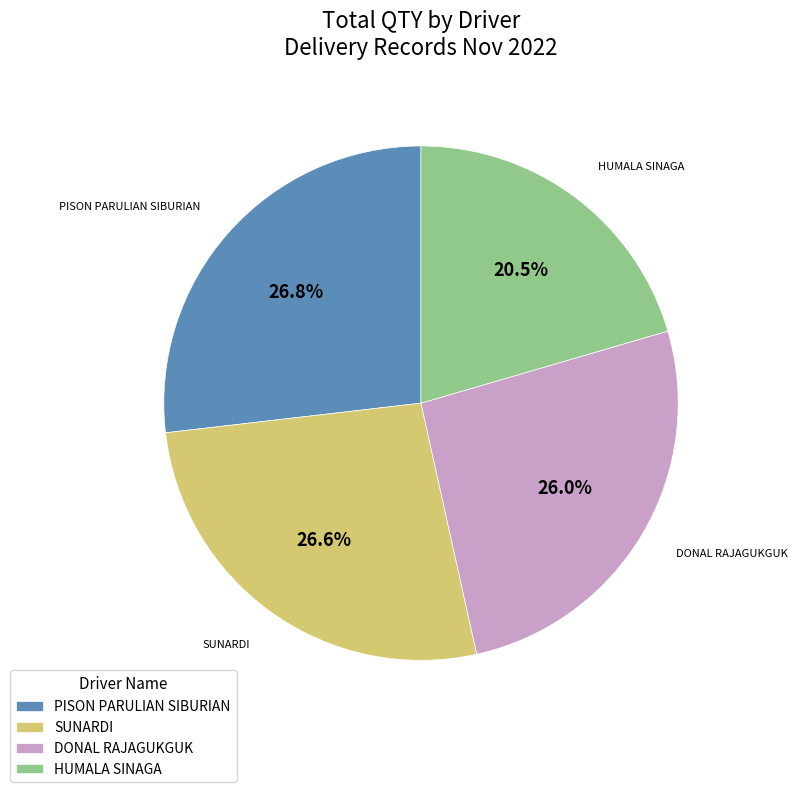

Does any single category account for the majority?

No